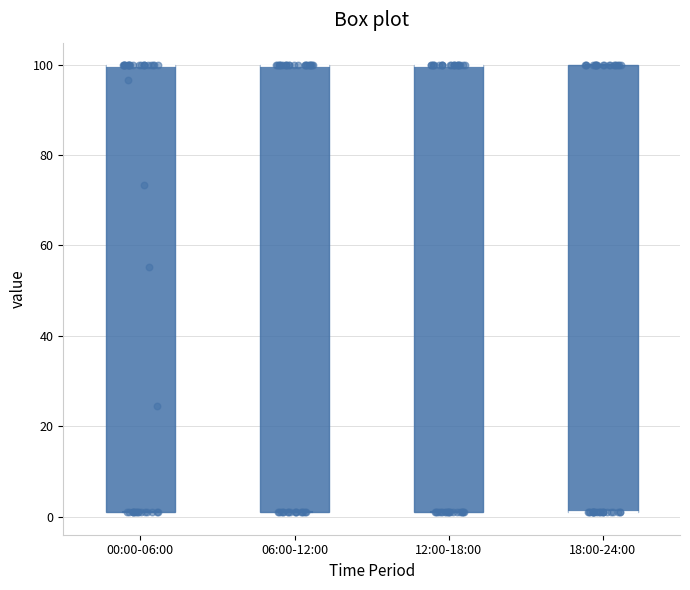

Reading left to right, transcribe this box plot: for each box, give where its median line is, the range the box spans, and where its two whiskers end, as read against the y-axis. The values are not printed on the chart, so give them approximately, as read against the axis.

00:00-06:00: median 100 (drawn on the box's upper edge), box 2 to 100, whiskers 2 to 100
06:00-12:00: median 100 (drawn on the box's upper edge), box 2 to 100, whiskers 2 to 100
12:00-18:00: median 100 (drawn on the box's upper edge), box 2 to 100, whiskers 2 to 100
18:00-24:00: median 2 (drawn on the box's lower edge), box 2 to 100, whiskers 2 to 100